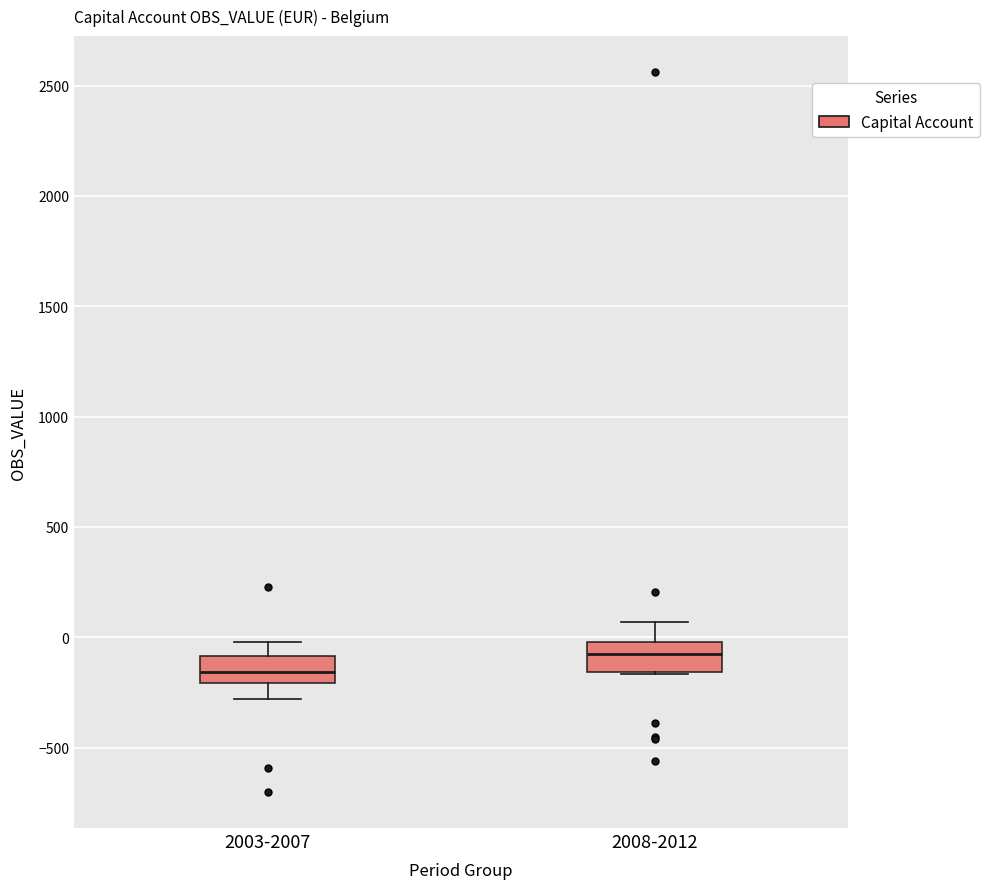

Where is the lower edge of the box for 2003-2007 on the y-axis? The values are not printed on the chart, so give them approximately, as read against the axis.

-200